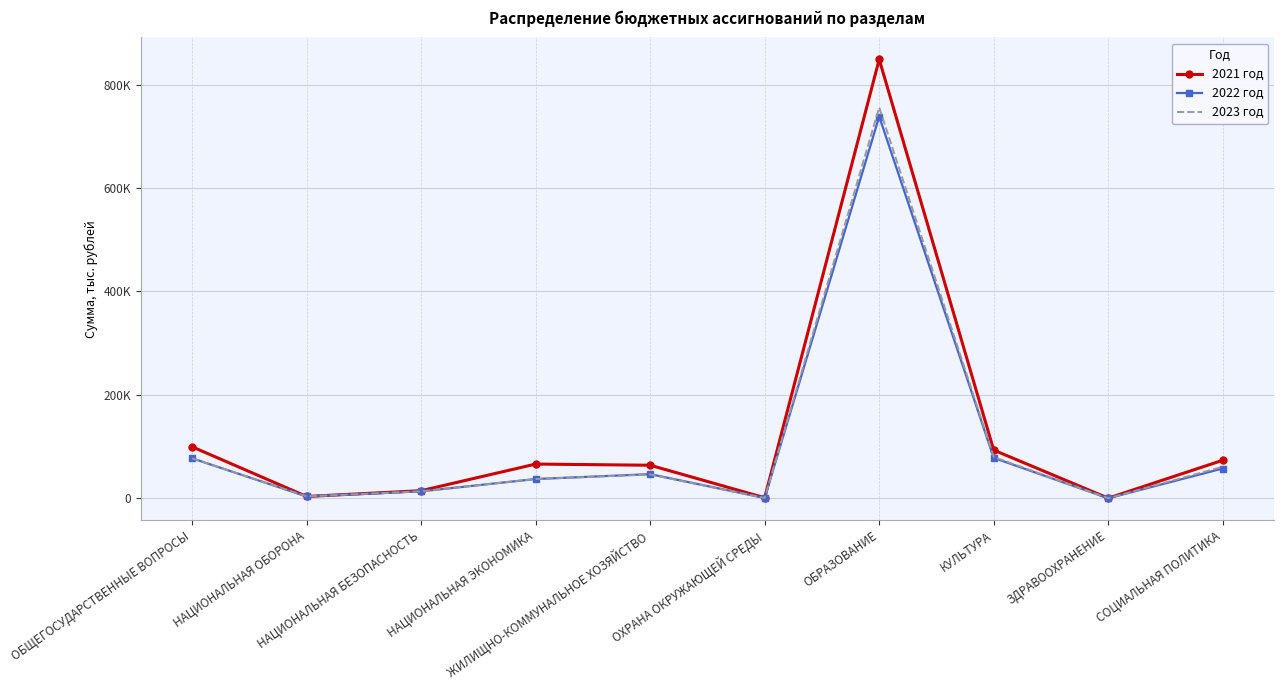

What are all the series names shown in the legend?

2021 год, 2022 год, 2023 год